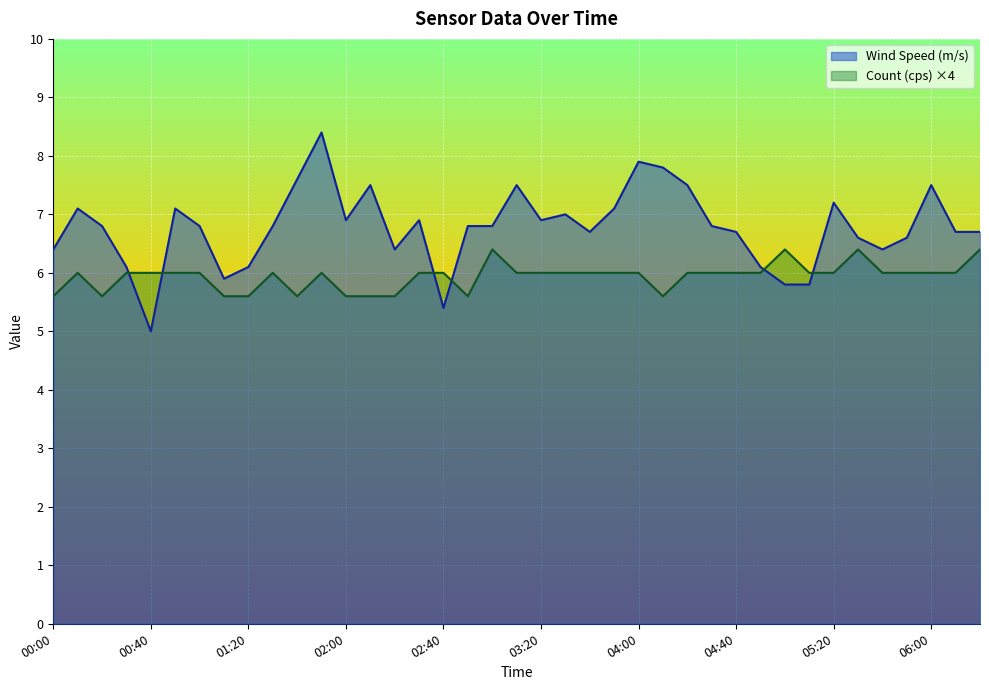

What is the difference between the second highest and second lowest values in the Wind Speed (m/s) series?

2.5